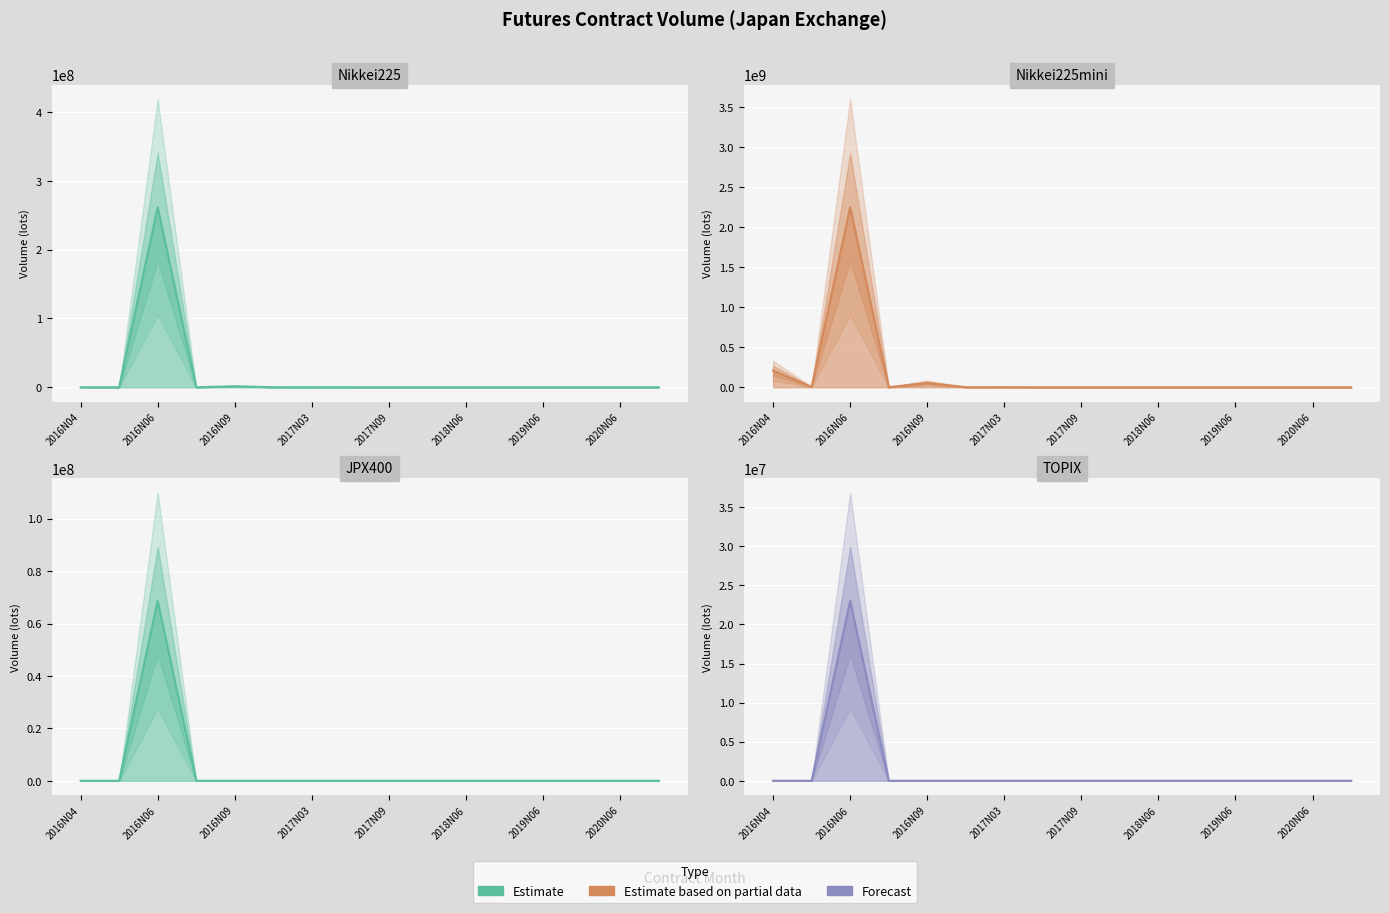

In Nikkei225mini, how many points are higher than both neighbors (excluding endpoints)?

4